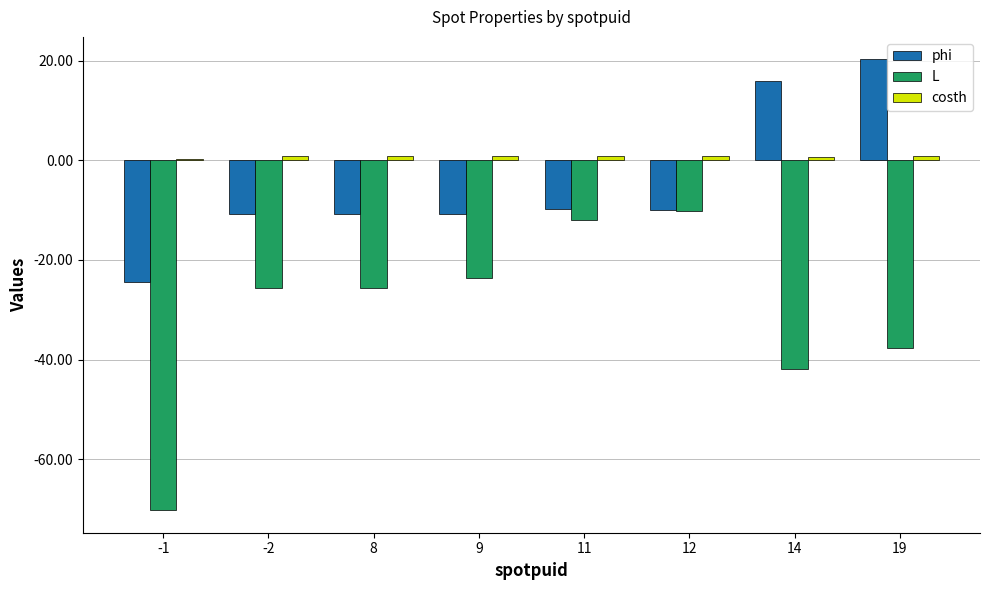

Is the value of L at 19 greater than the value of phi at 8?

No